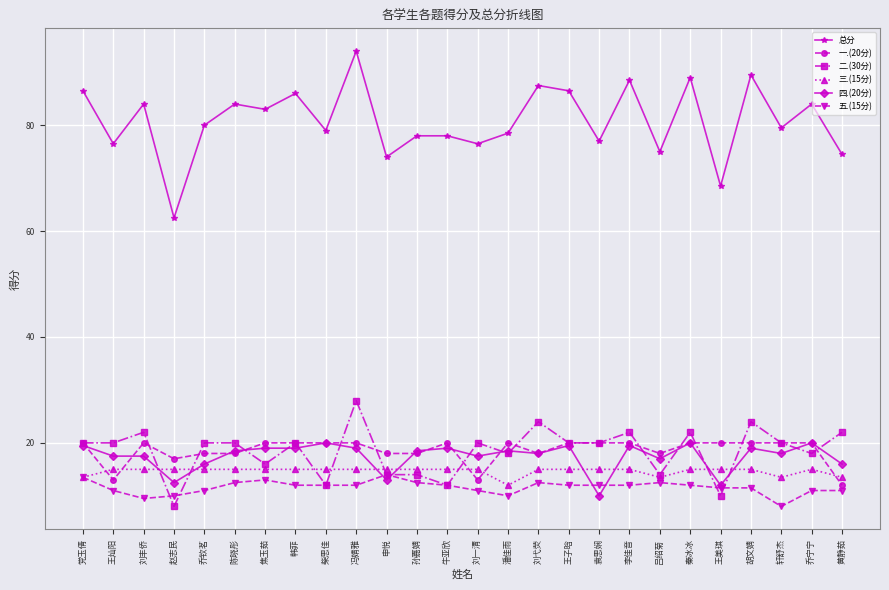

What is the spread (max minus min) of values at 党玉倩?

73.0